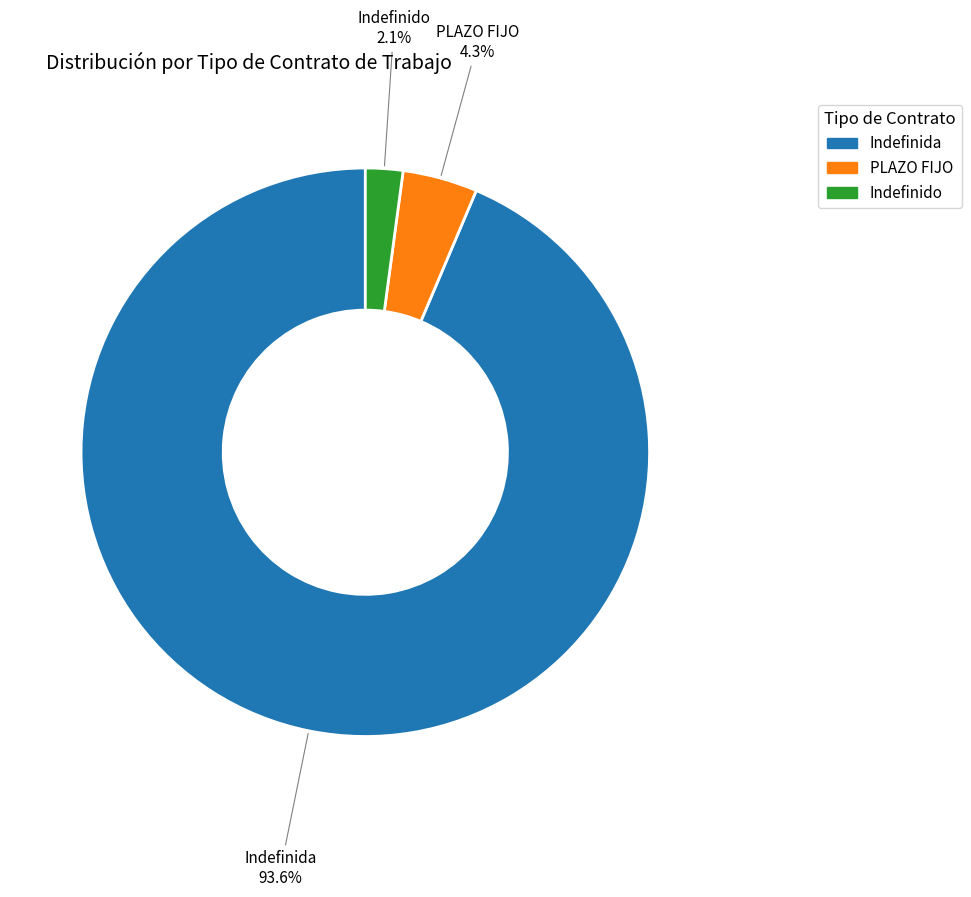

What portion of the pie excludes Indefinida?

6.4%